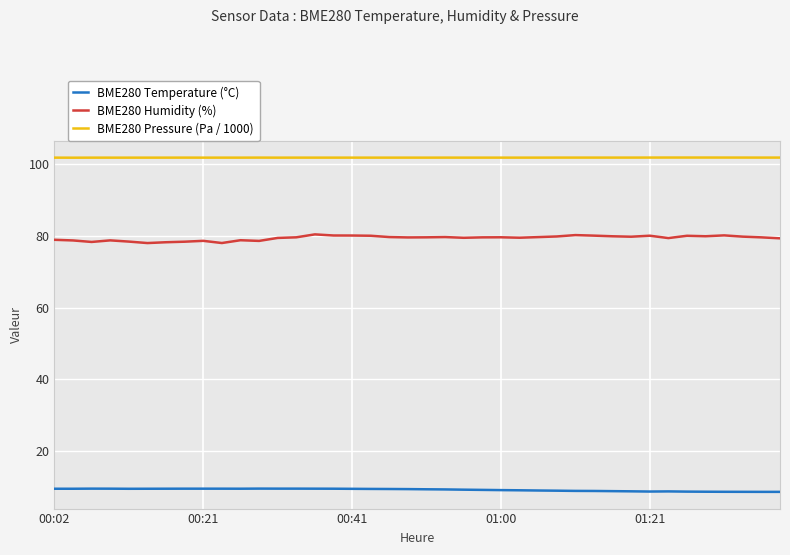

True or false: BME280 Temperature (°C) and BME280 Humidity (%) cross at least once.

False